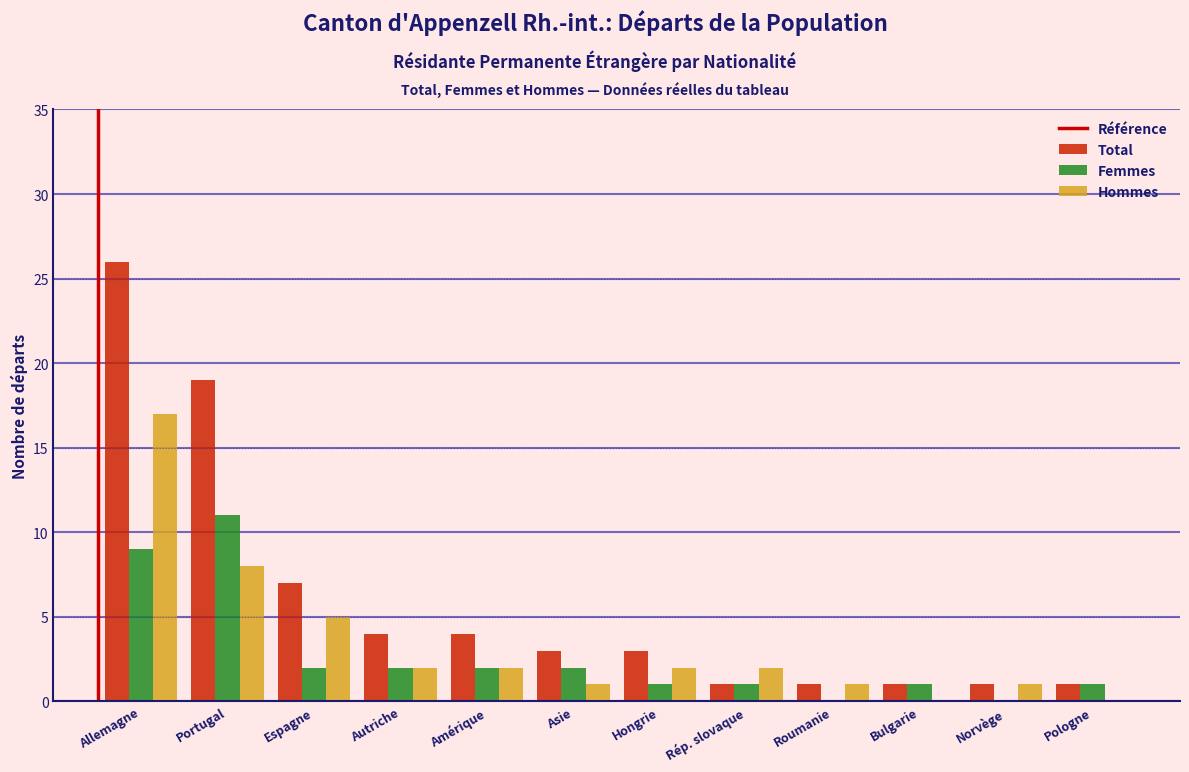

At which category is the sum across all series the highest?

Allemagne